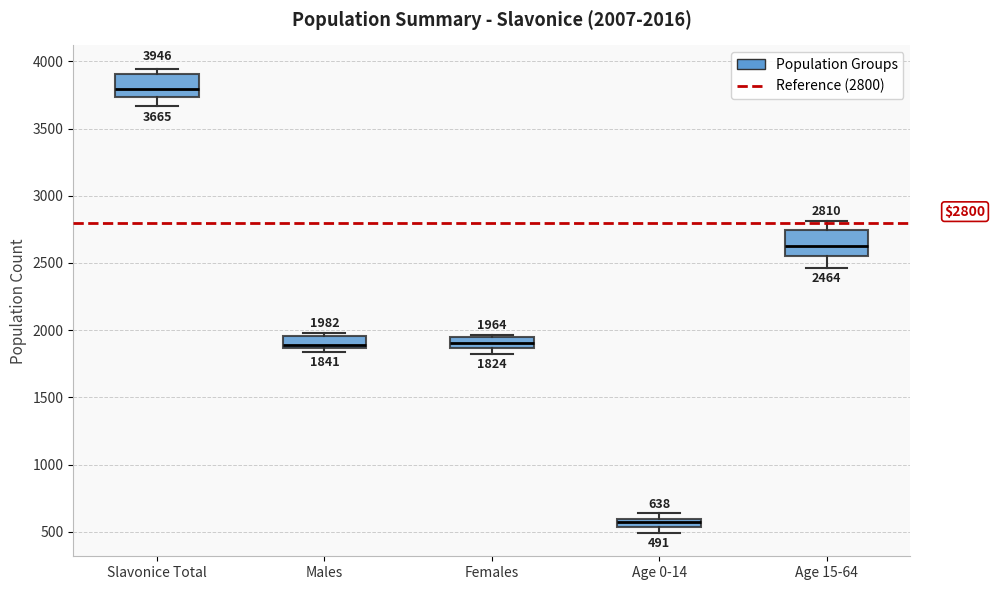

Which box's median line is the highest?

Slavonice Total